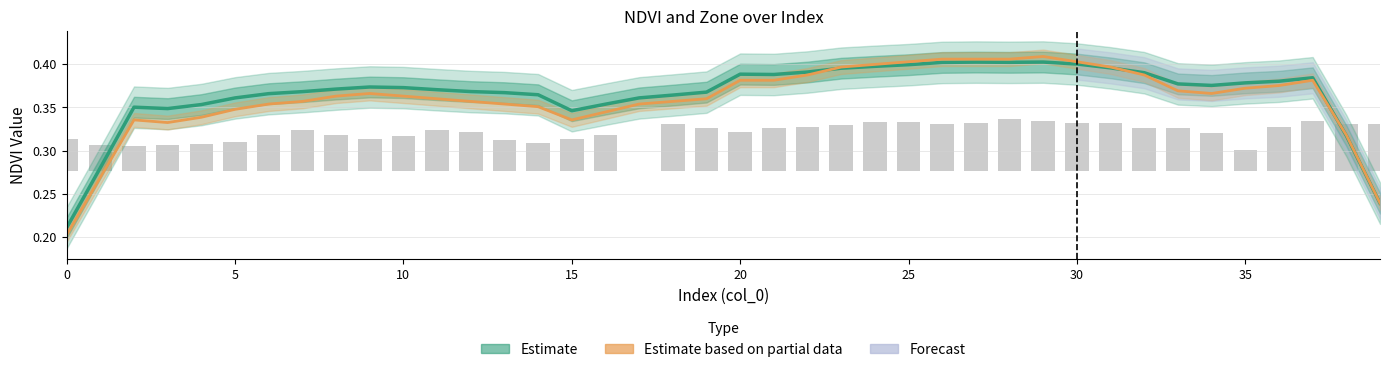

What value does the Estimate series have at 0?

0.2